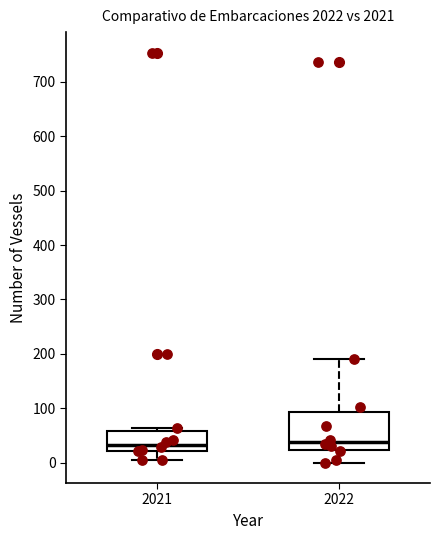

Which box is the tallest, from its lower edge to its upper edge?

2022